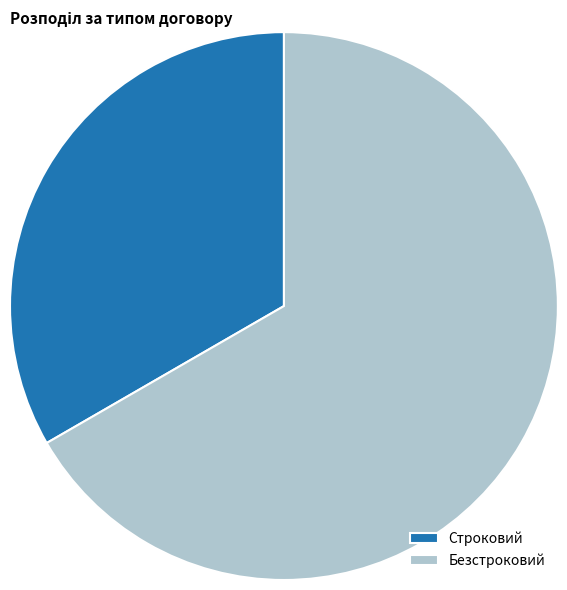

True or false: Строковий accounts for 33% of the total.

True